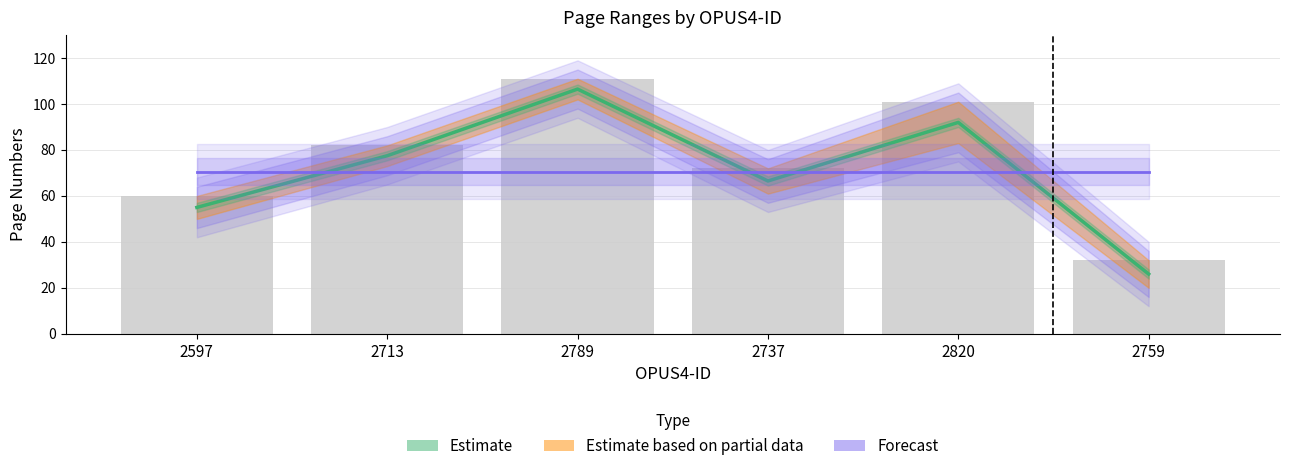

At which category does the chart reach its minimum across all series?

2759